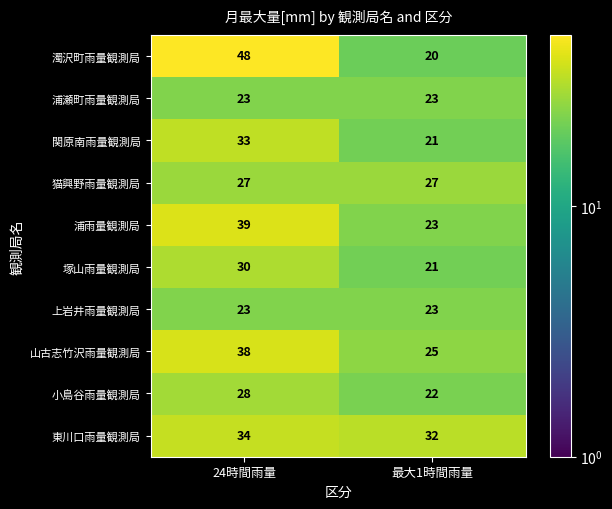

True or false: 浦瀬町雨量観測局 has a value of 11 at 24時間雨量.

False